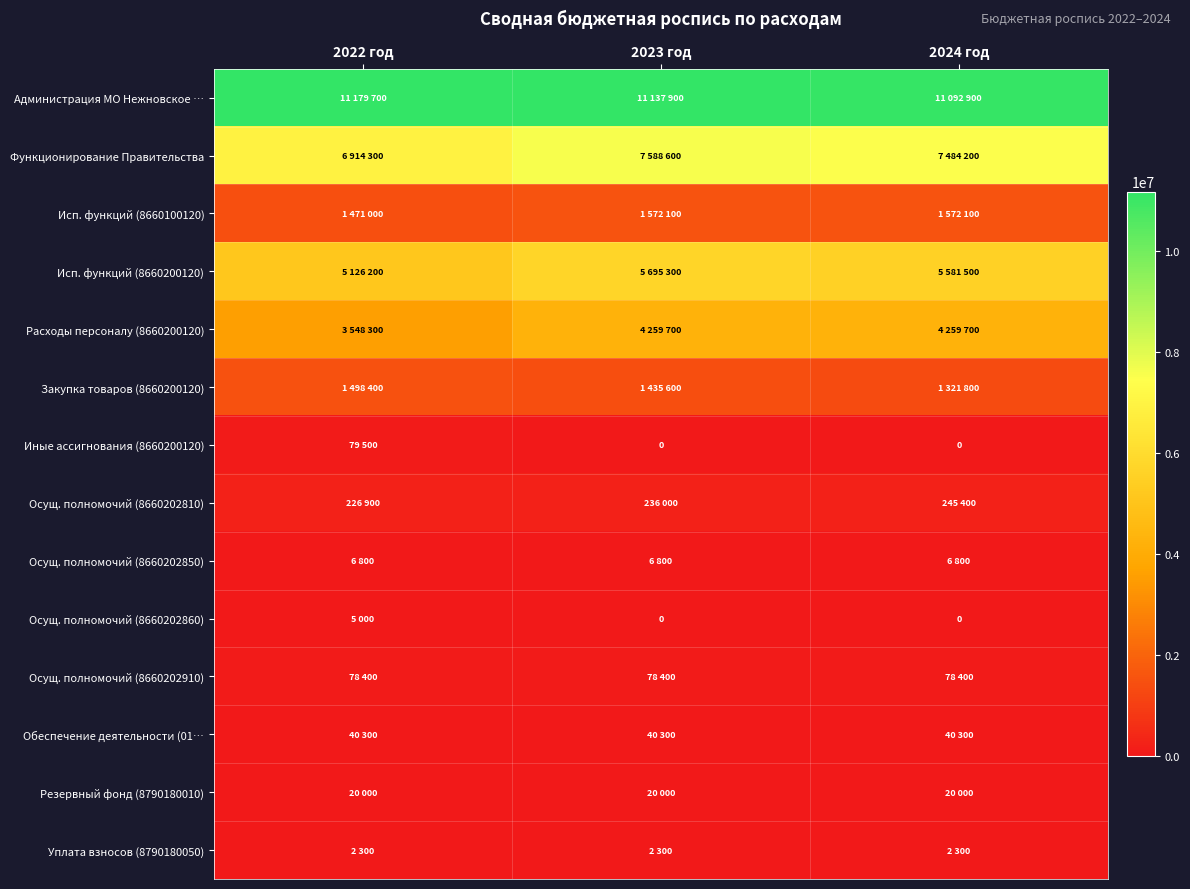

Is it true that Администрация МО Нежновское … equals 15144258 at 2022 год?

False